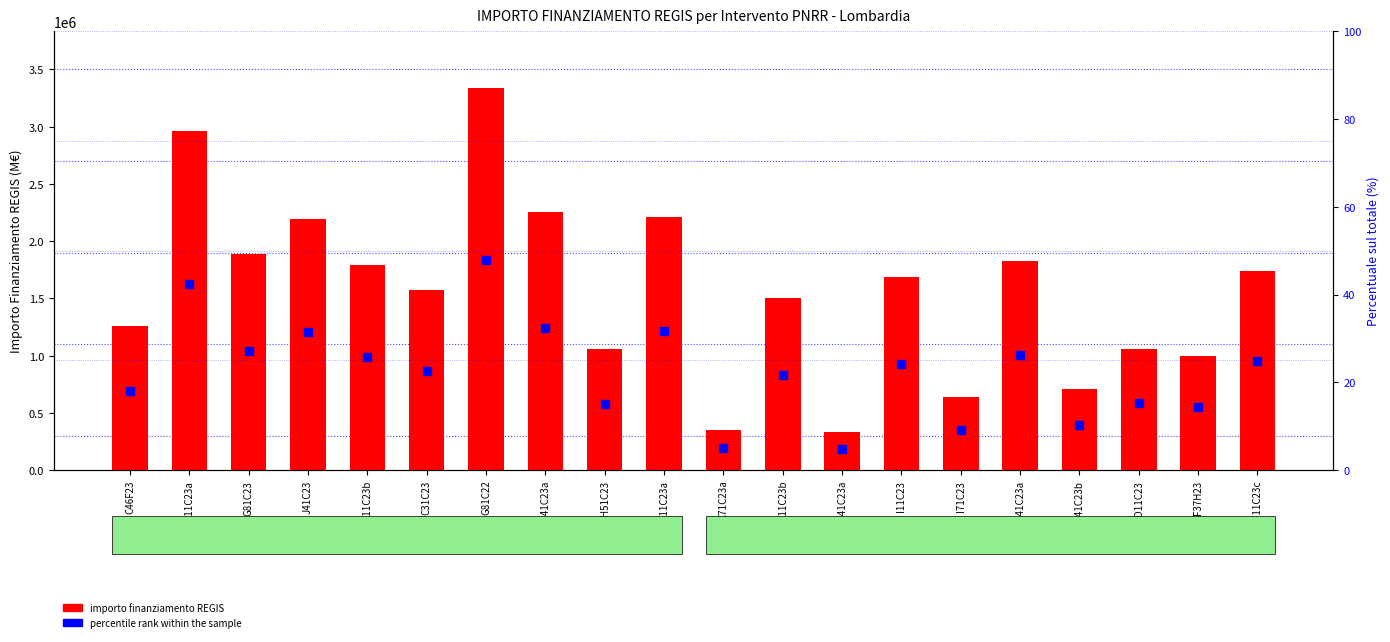

Which series contains the highest Y value?

importo finanziamento REGIS